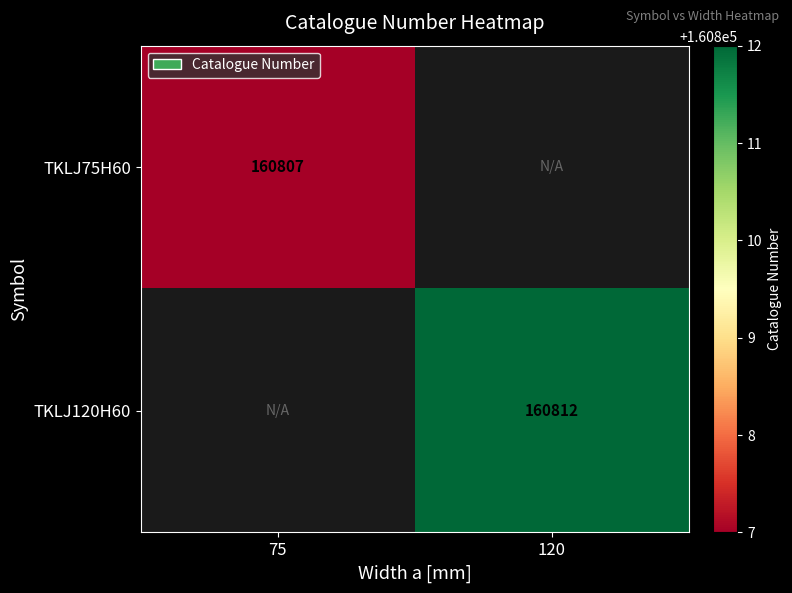

The TKLJ120H60 series shows 286119 at 120. True or false?

False